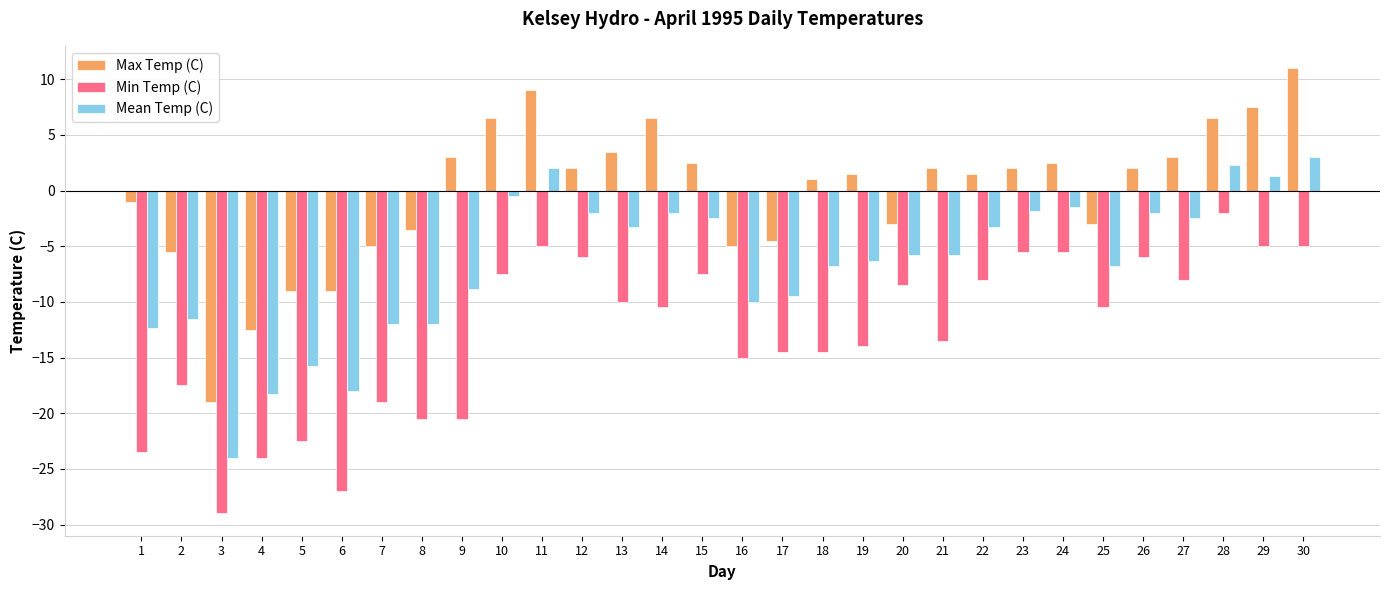

What is the difference between the maximum and second lowest values in the Min Temp (C) series?

25.0